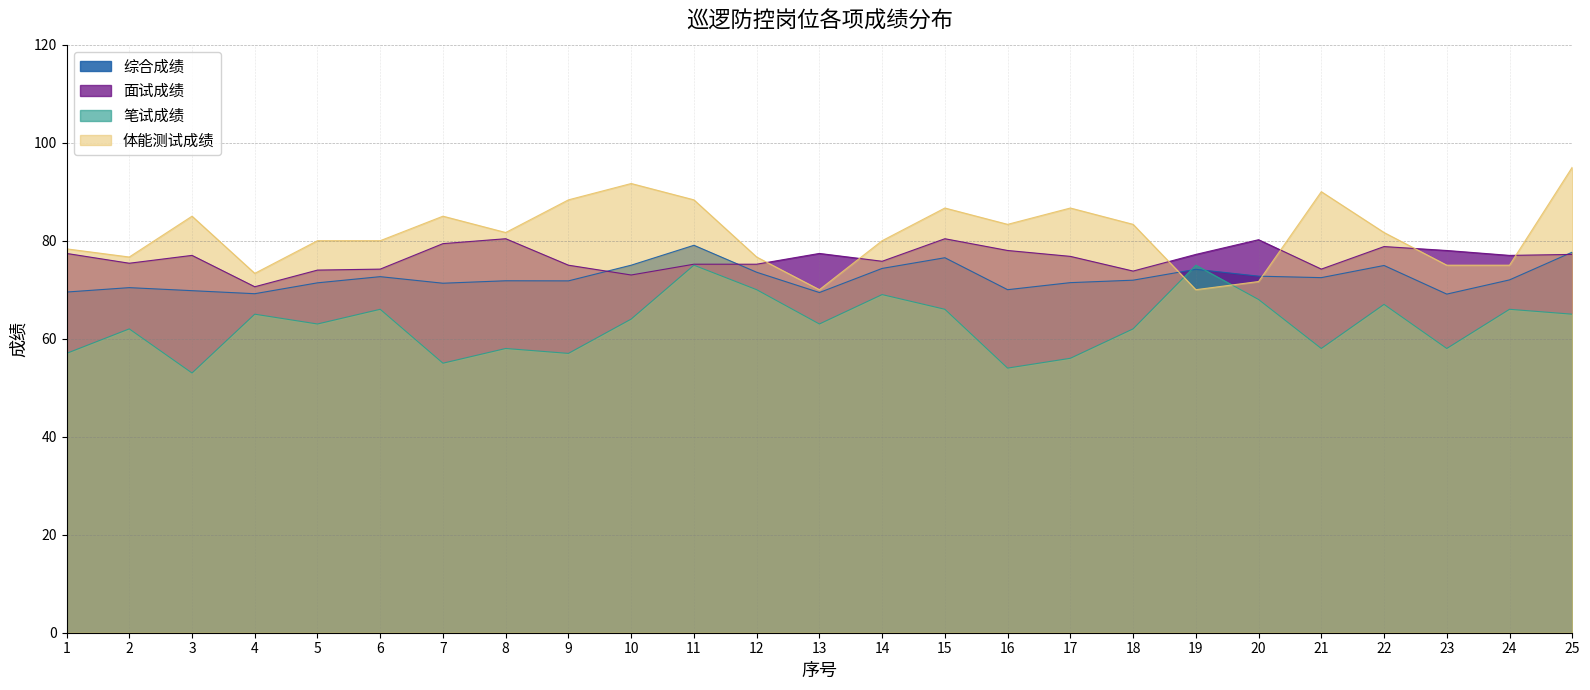

The value of 综合成绩 at 16 is 70.0. True or false?

True